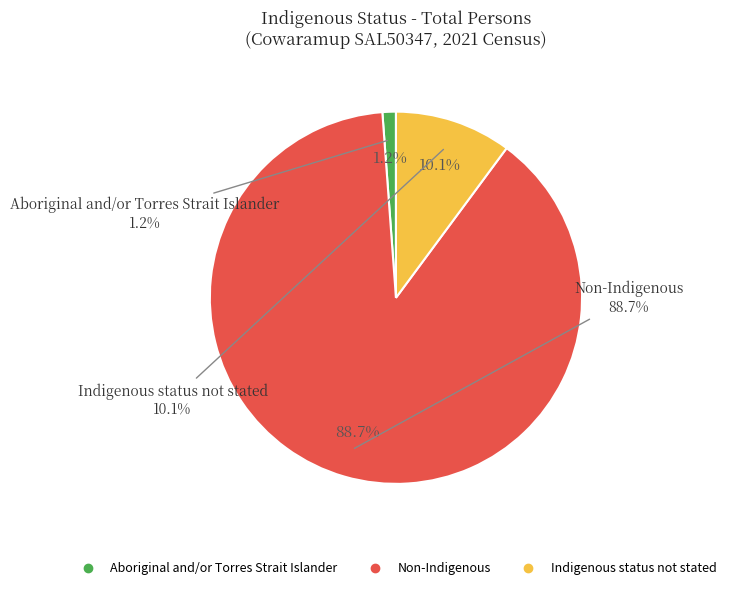

Does Non-Indigenous represent more than half of the total?

Yes